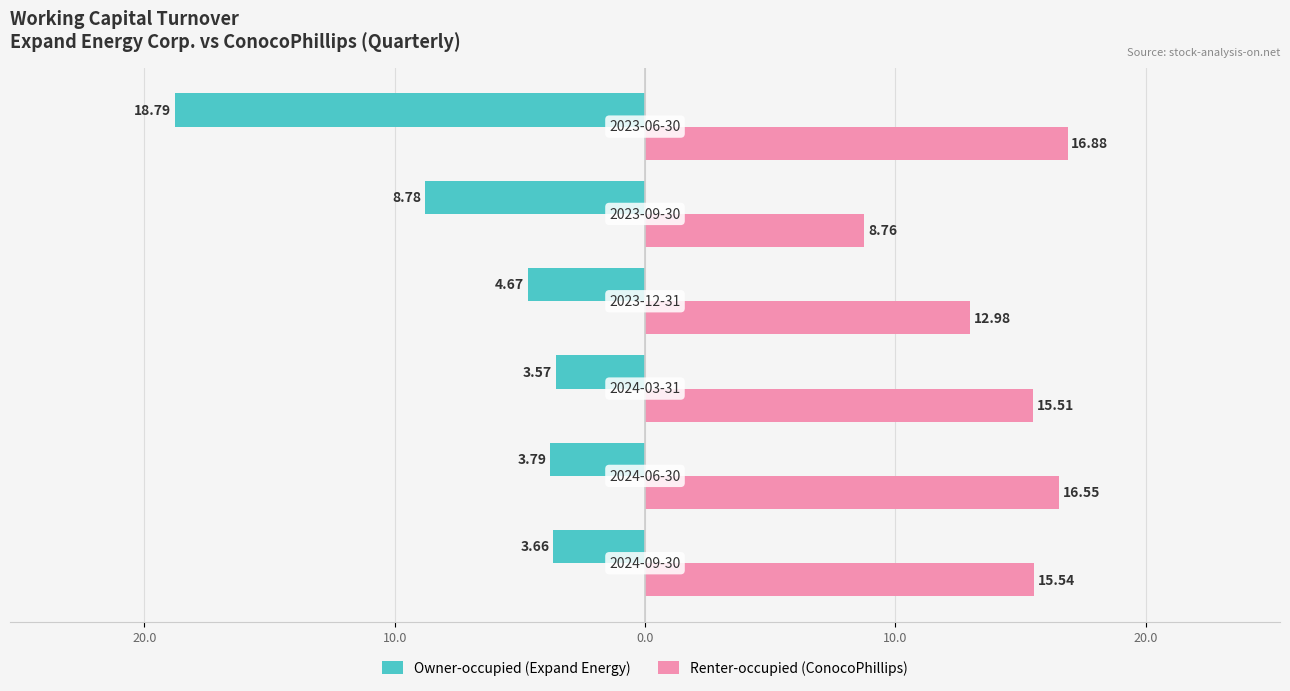

Reading left to right, what are all the values shown in this chart?

Owner-occupied (Expand Energy): -3.7	-3.8	-3.6	-4.7	-8.8	-18.8
Renter-occupied (ConocoPhillips): 15.5	16.6	15.5	13.0	8.8	16.9